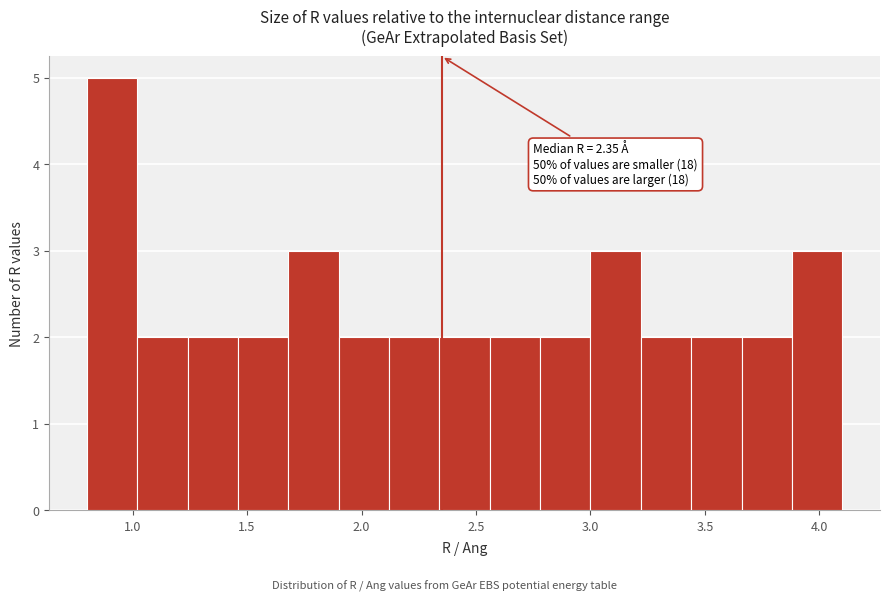

Over which range of the x-axis is the bar tallest?

0.80 to 1.02